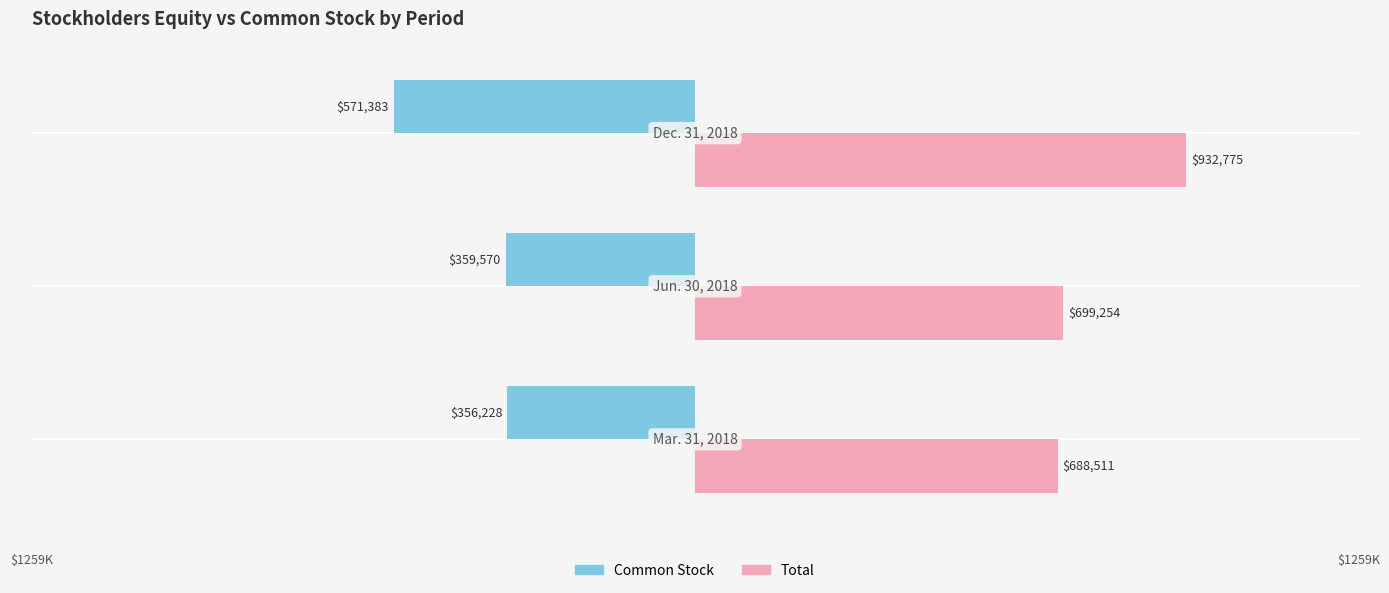

At how many categories does at least one series exceed 96020?

3